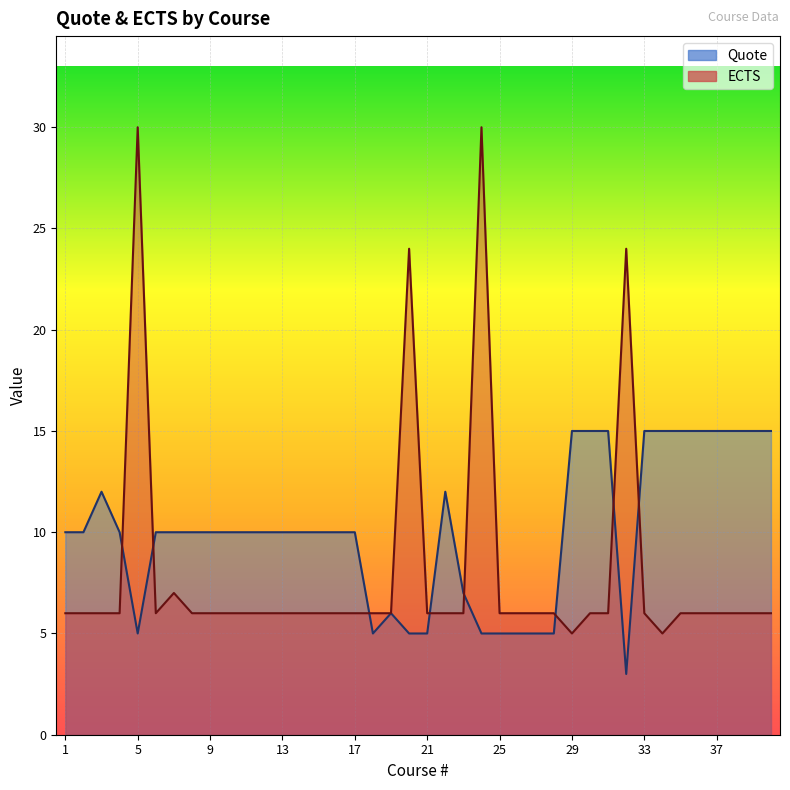

What are all the series names shown in the legend?

Quote, ECTS